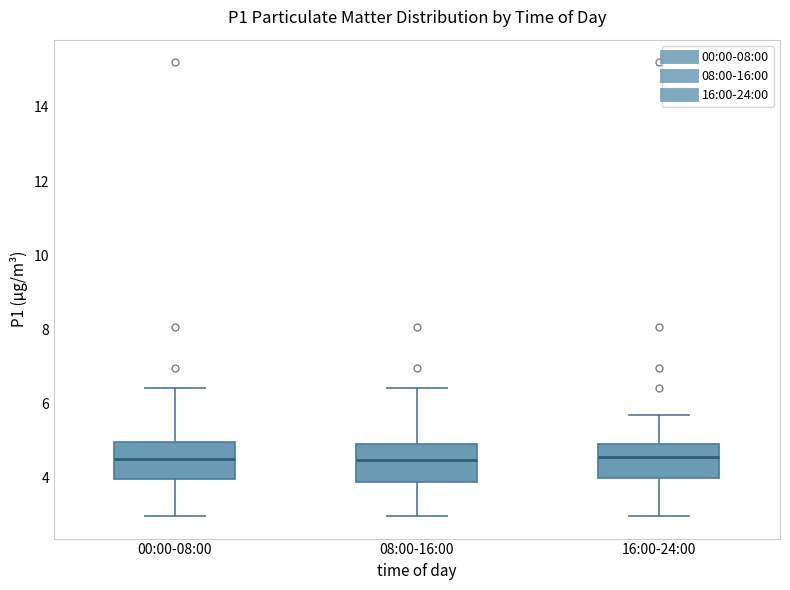

Reading left to right, read every box against the y-axis: the position of its median line, the range the box covers, and the ends of its whiskers. The values are not printed on the chart, so give them approximately, as read against the axis.

00:00-08:00: median 4.6, box 4.0 to 5.0, whiskers 3.0 to 6.4
08:00-16:00: median 4.4, box 3.8 to 5.0, whiskers 3.0 to 6.4
16:00-24:00: median 4.6, box 4.0 to 5.0, whiskers 3.0 to 5.8